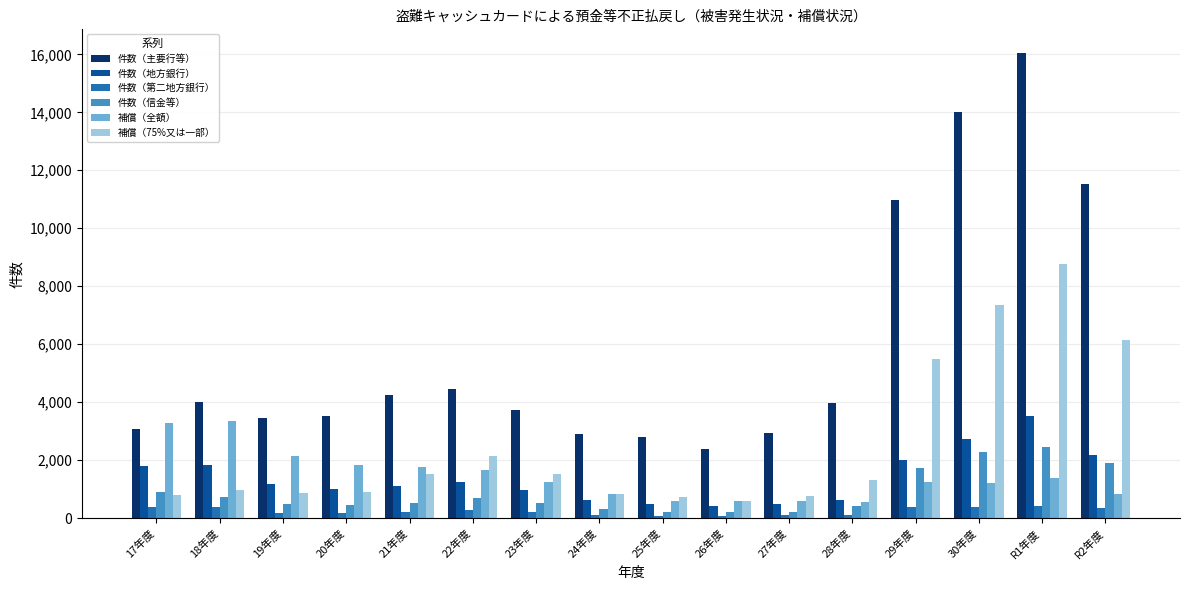

Which category has the highest value in the 補償（75%又は一部） series?

R1年度